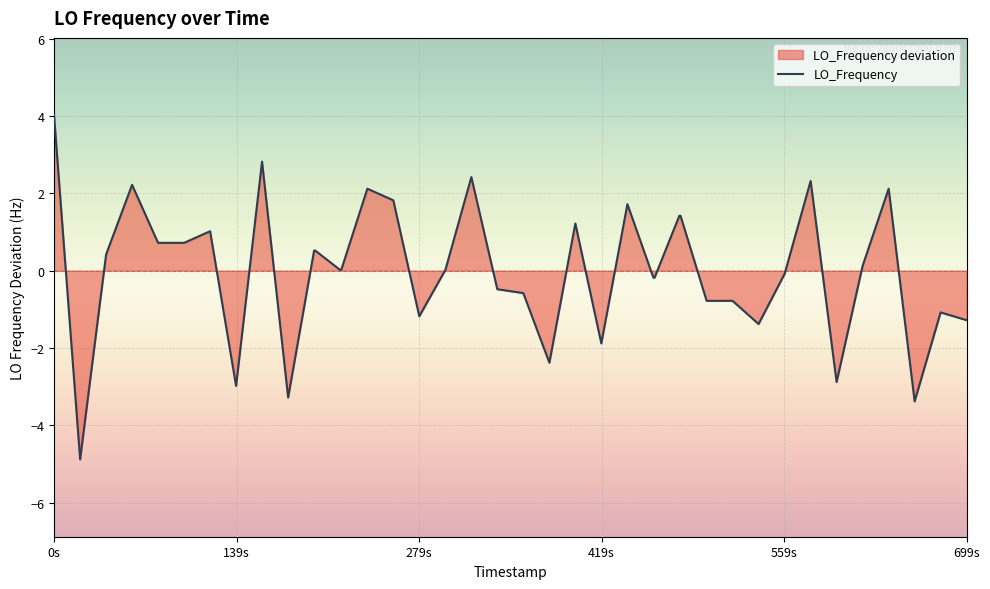

Read the value at 0s.

4.0